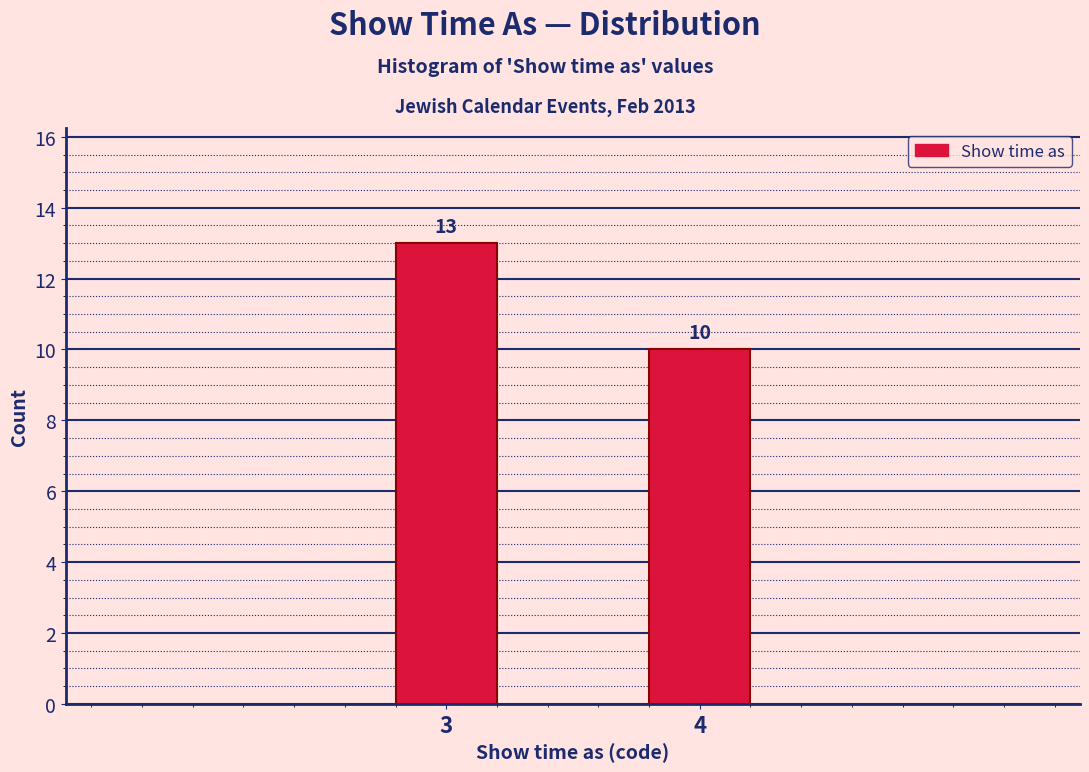

Reading right to left, transcribe all the data shown in this chart.

10	13